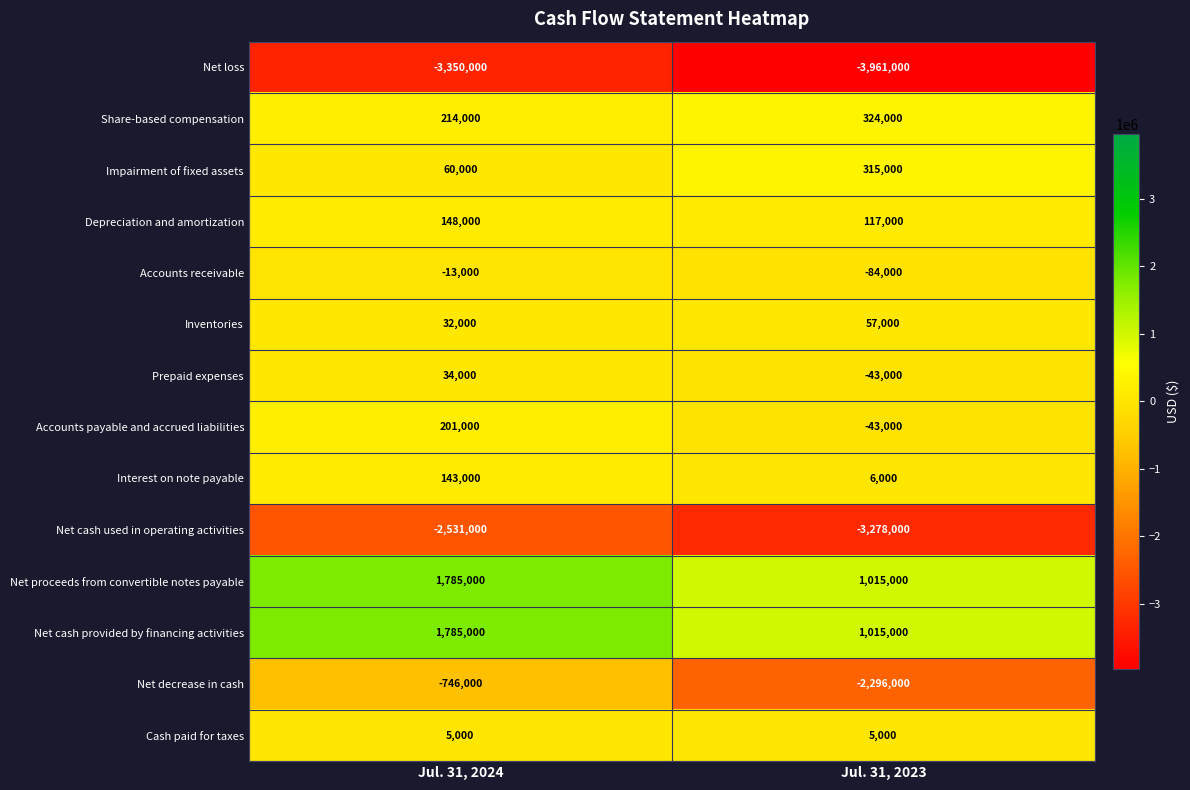

What is the difference between the Net proceeds from convertible notes payable values at Jul. 31, 2023 and Jul. 31, 2024?

770000